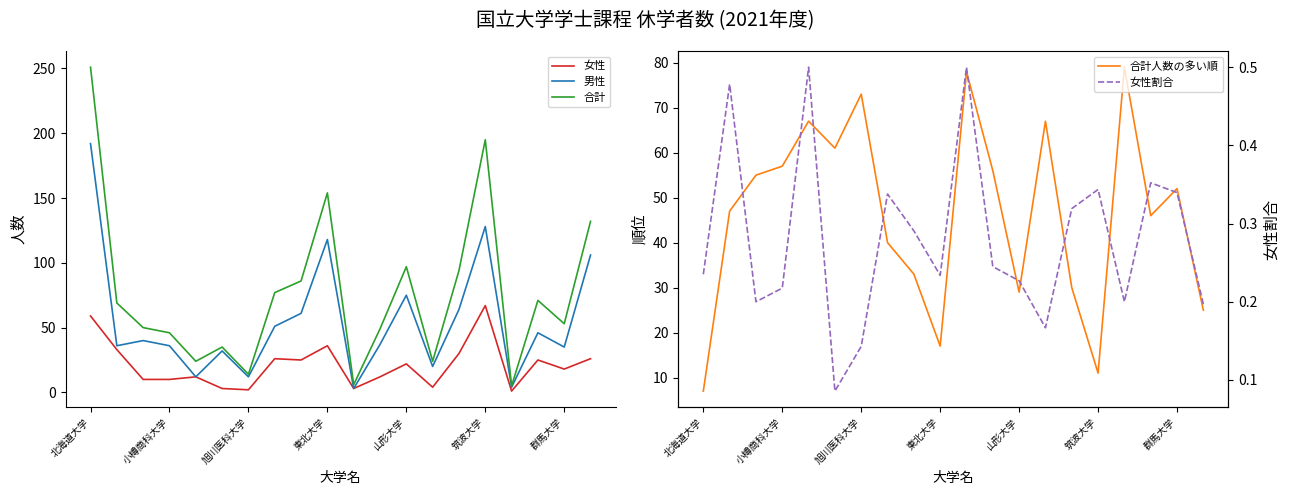

At which label does 合計 reach its peak?

北海道大学